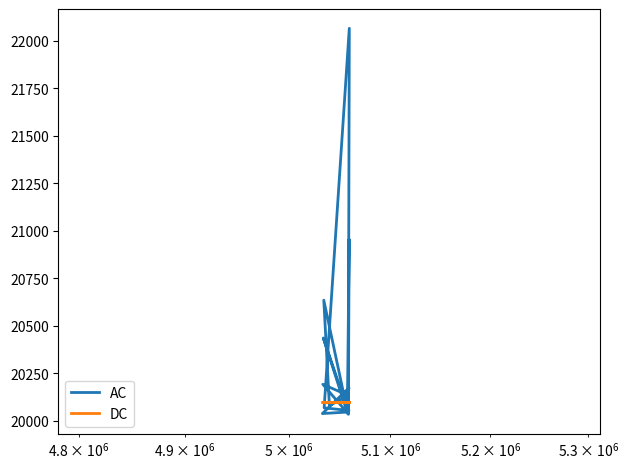

After their last crossing, which series has the higher values: AC or DC?

AC